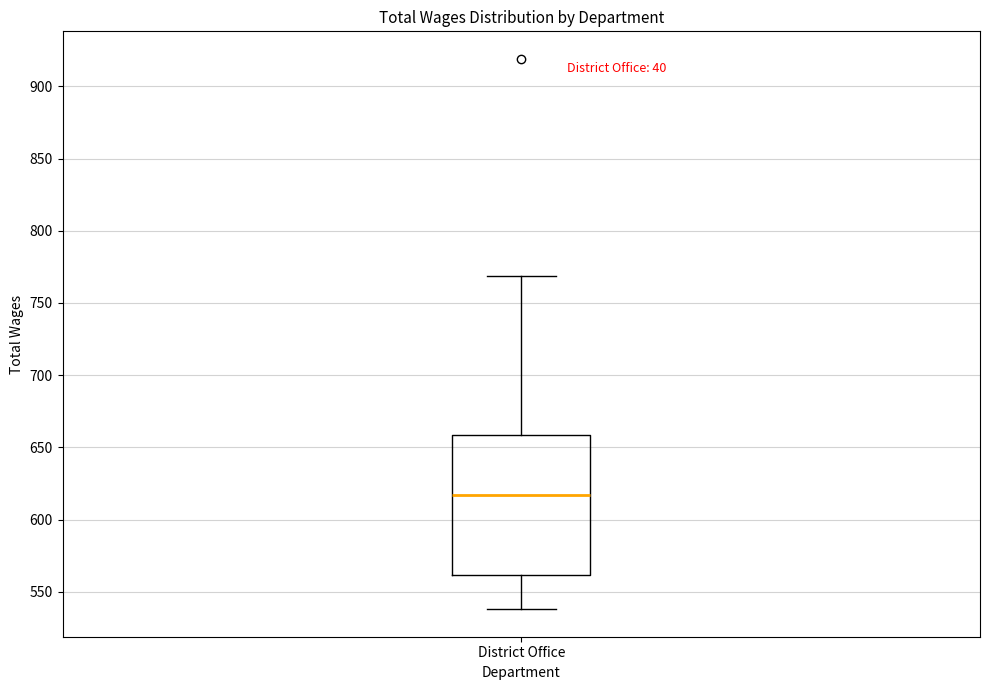

Read this box plot against the y-axis: the position of the median line, the range covered by the box, and the ends of both whiskers. The values are not printed on the chart, so give them approximately, as read against the axis.

median 615, box 560 to 660, whiskers 540 to 770